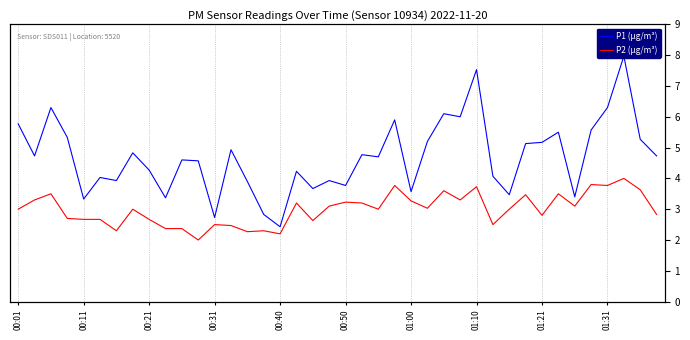

What are all the series names shown in the legend?

P1 (µg/m³), P2 (µg/m³)